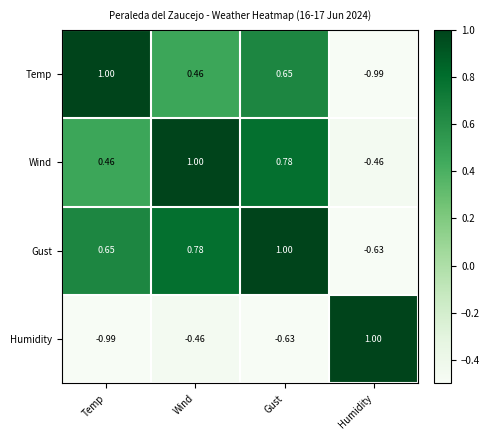

At which label does Humidity reach its peak?

Humidity